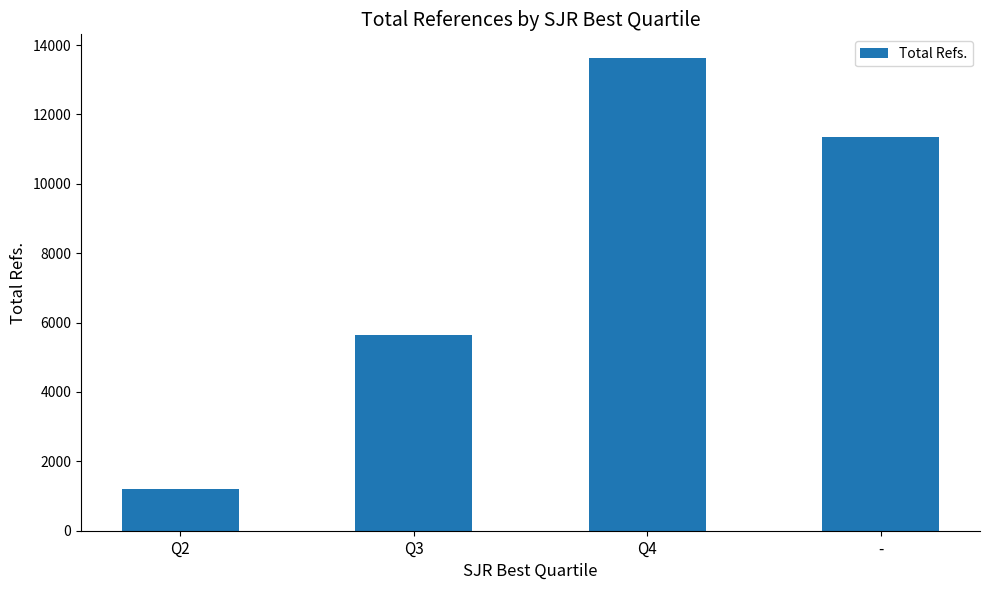

What is the value of the 1st bar from the left?

1200